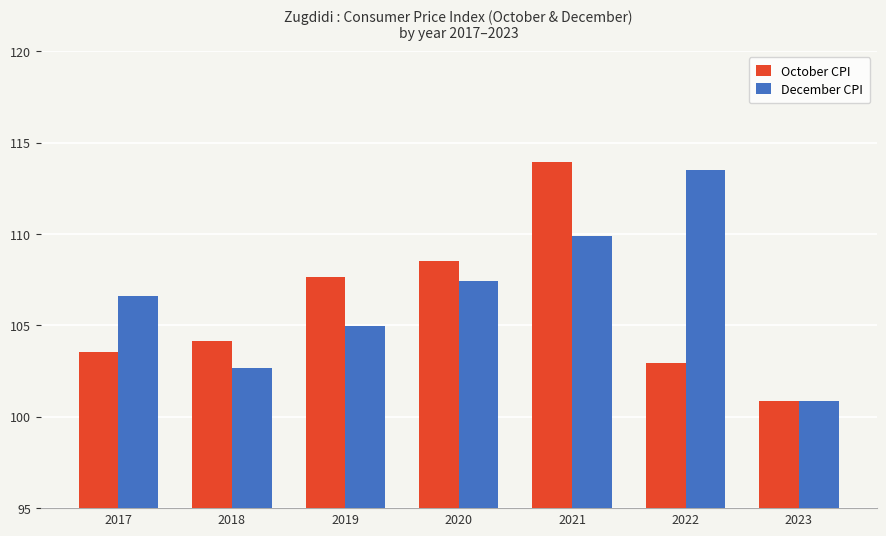

Rank the series by their average value, from highest to lowest.

December CPI, October CPI